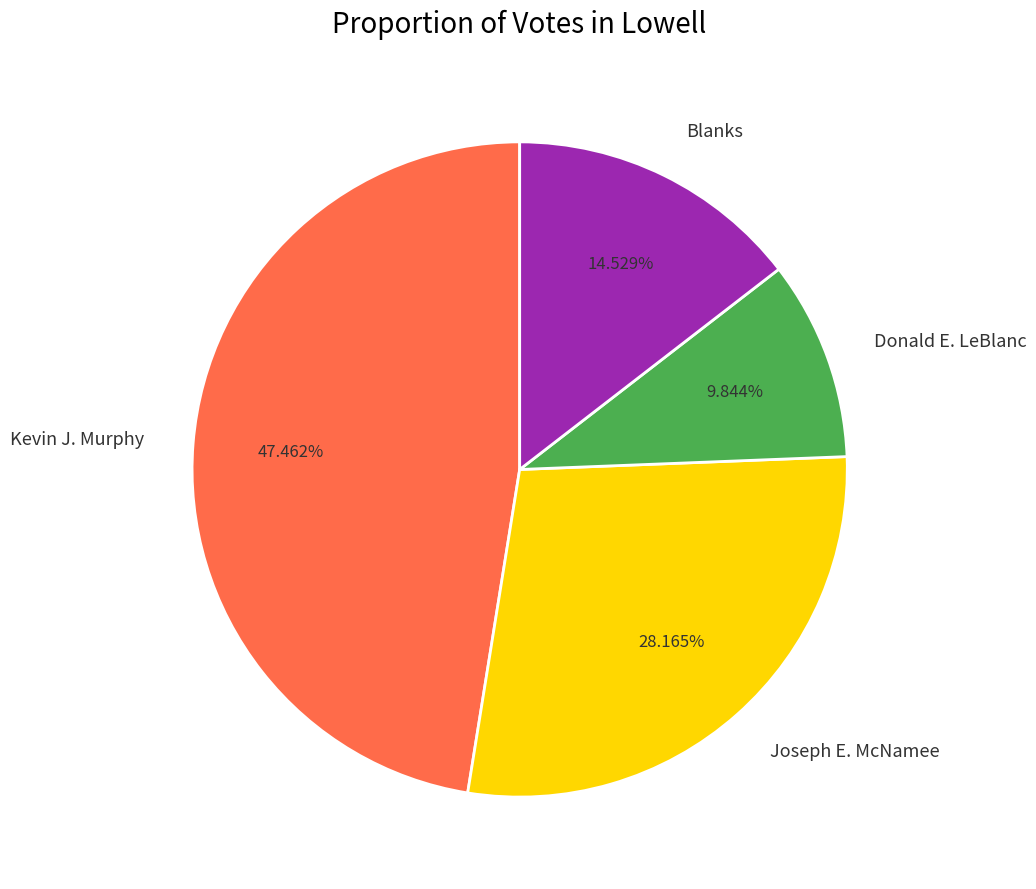

Approximately how many times larger is the value at Kevin J. Murphy compared to Blanks?

3.3